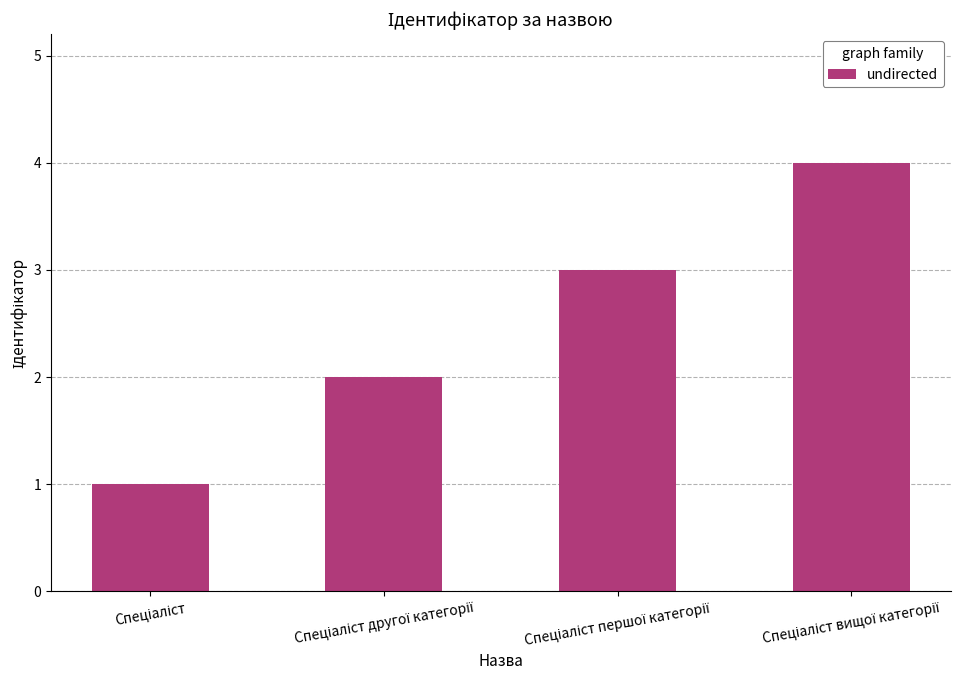

What is the sum of all values?

10